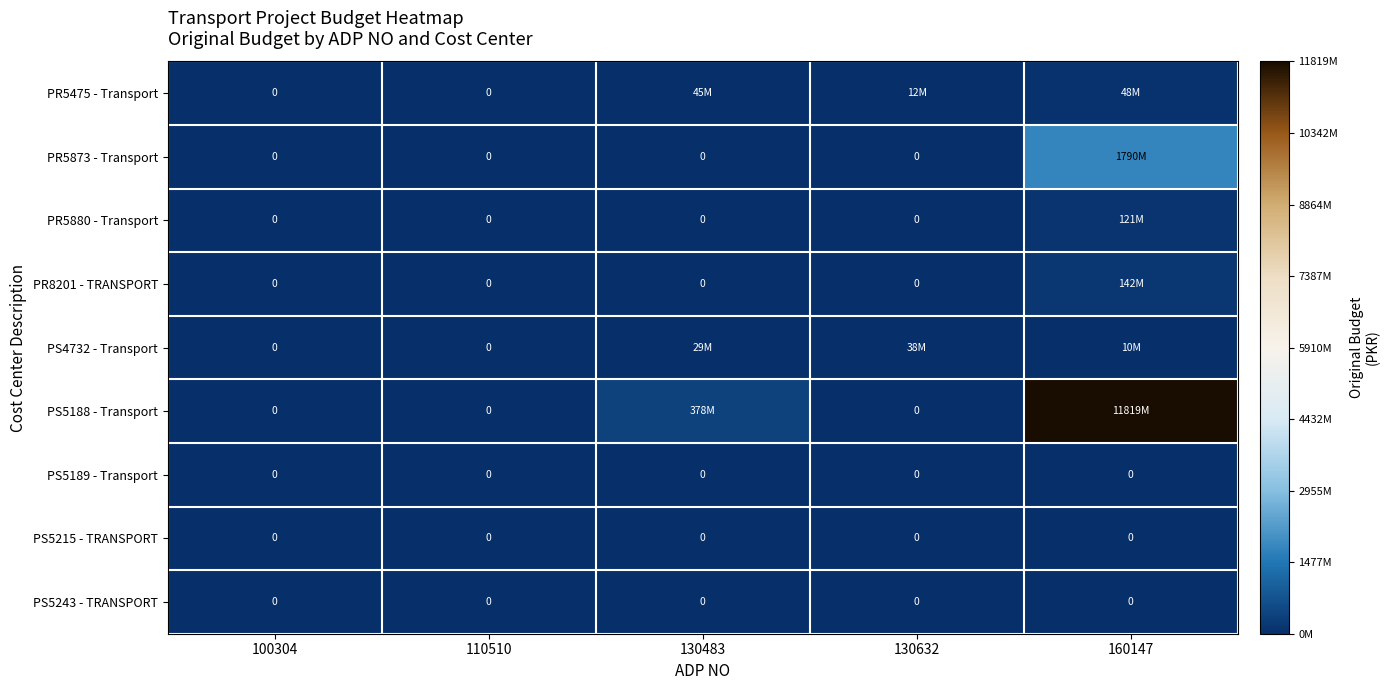

At which label does PS5188 - Transport reach its minimum?

100304